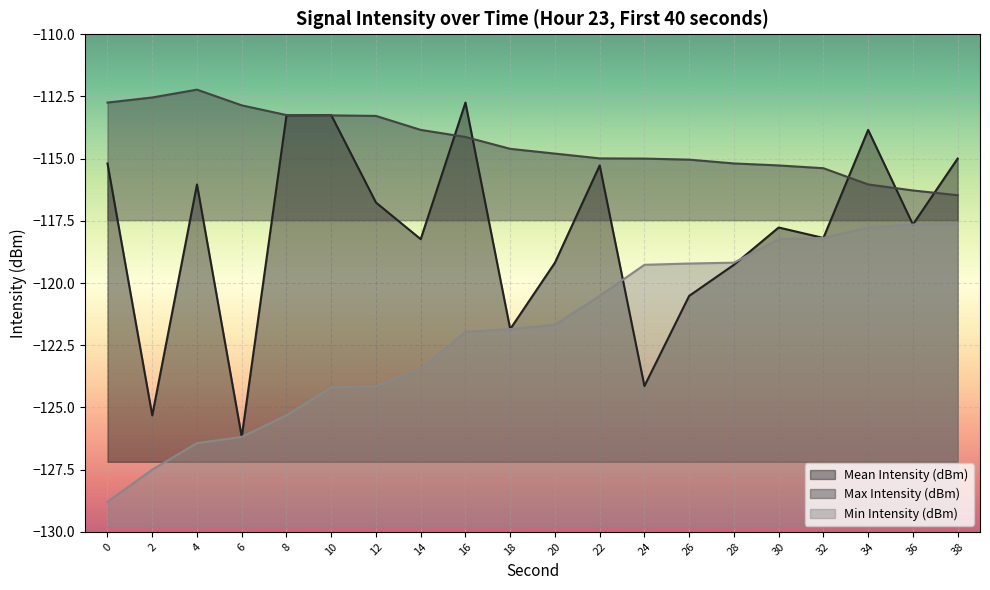

What is the maximum value shown in the chart?

-112.2